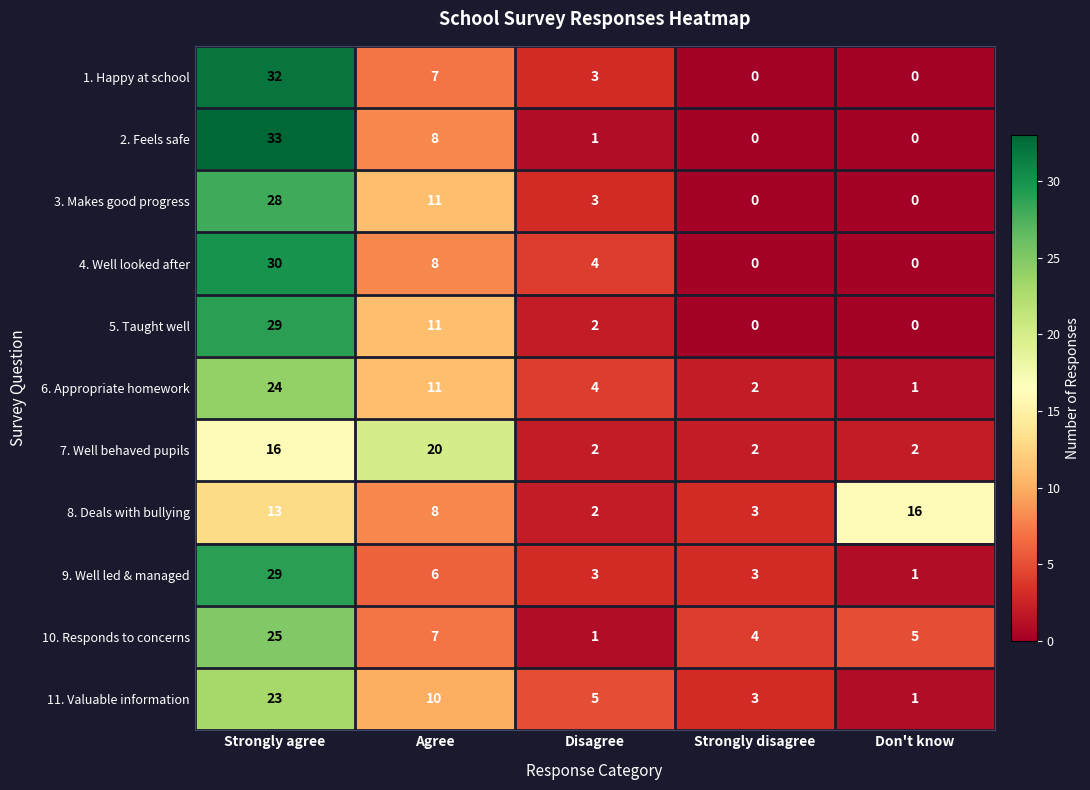

At which category does the chart reach its peak across all series?

Strongly agree